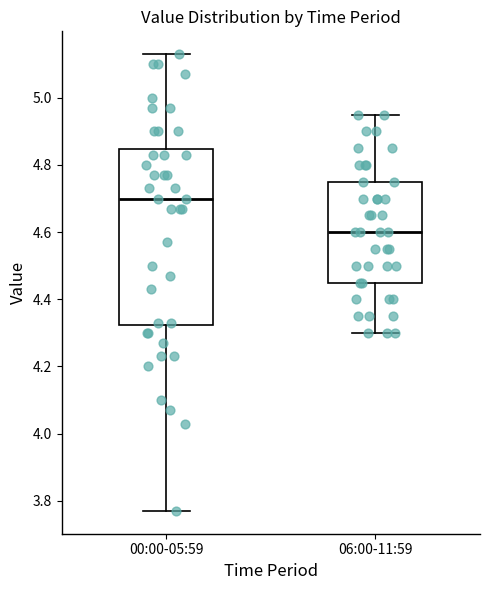

Reading left to right, transcribe this box plot: for each box, give where its median line is, the range the box spans, and where its two whiskers end, as read against the y-axis. The values are not printed on the chart, so give them approximately, as read against the axis.

00:00-05:59: median 4.70, box 4.32 to 4.84, whiskers 3.78 to 5.14
06:00-11:59: median 4.60, box 4.46 to 4.76, whiskers 4.30 to 4.96